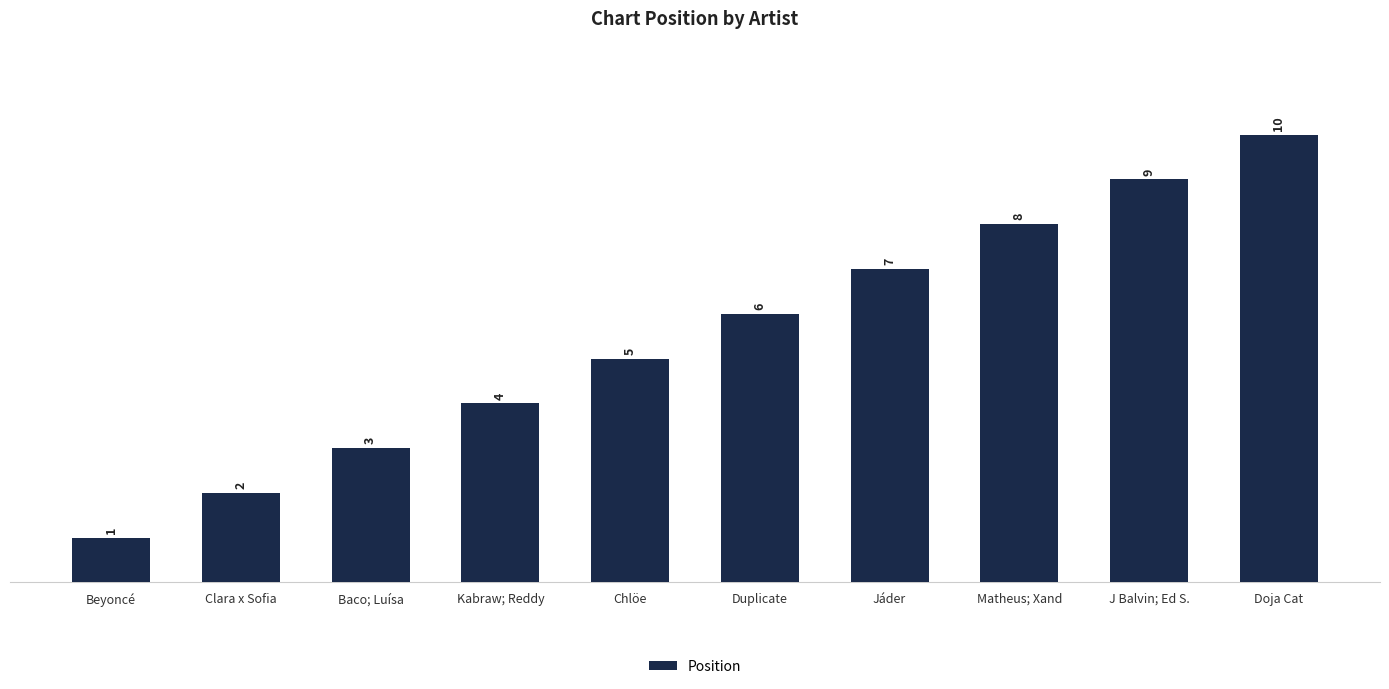

What is the label of the 4th bar from the left?

Kabraw; Reddy